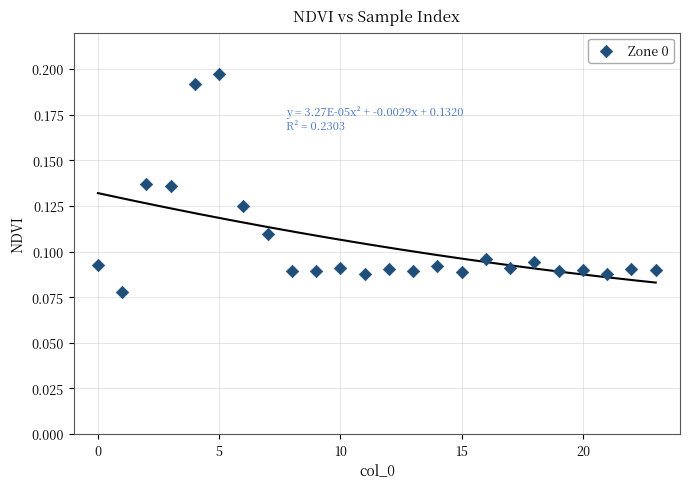

How many points are shown in the scatter plot?

24